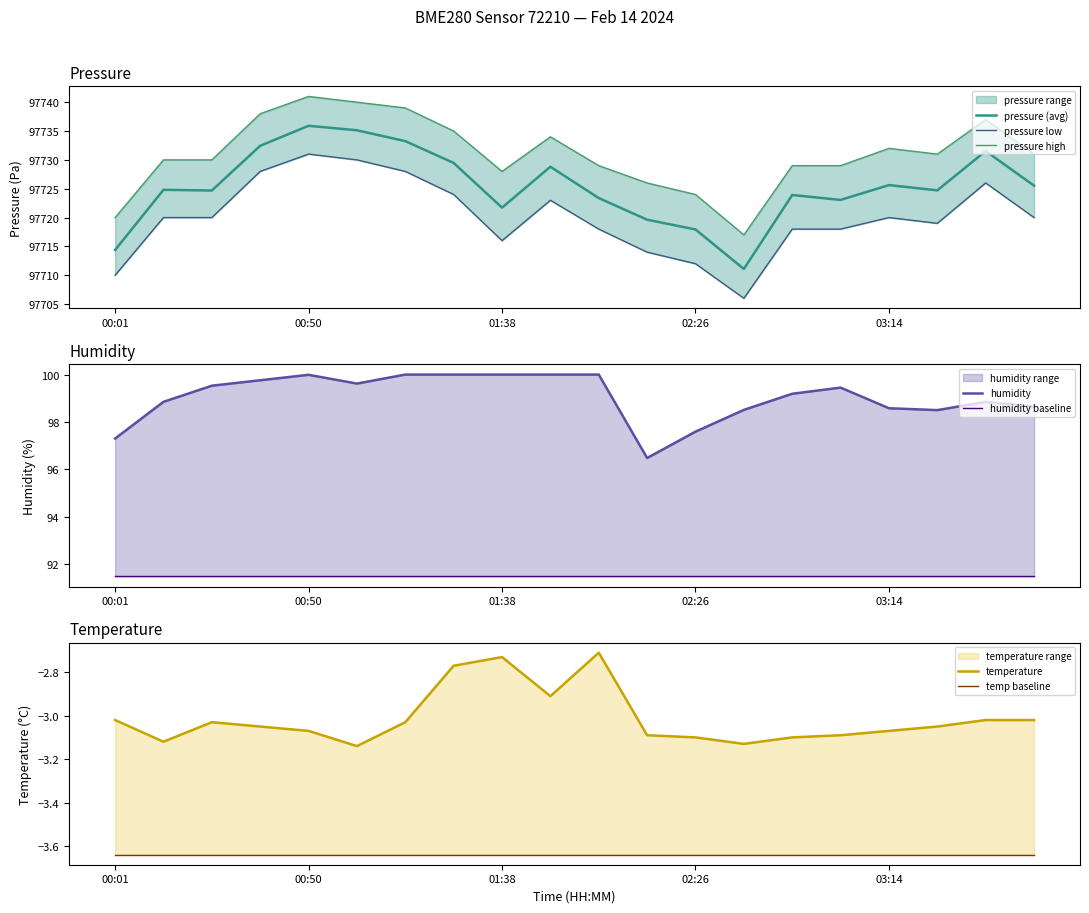

How many interior local valleys does the temperature series have?

4